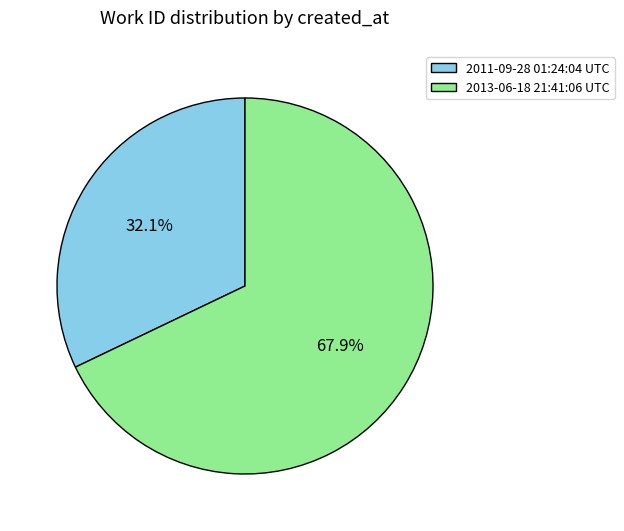

Which slice is the largest?

2013-06-18 21:41:06 UTC